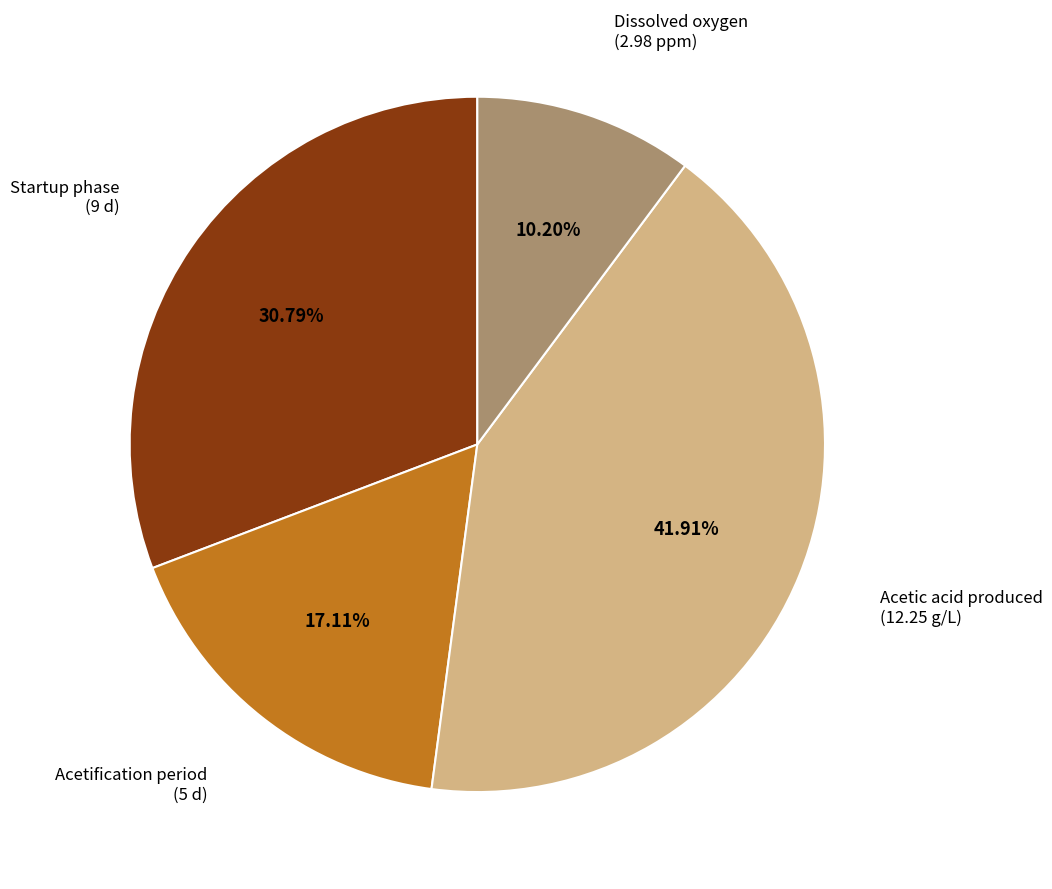

Is there a majority slice in this chart?

No